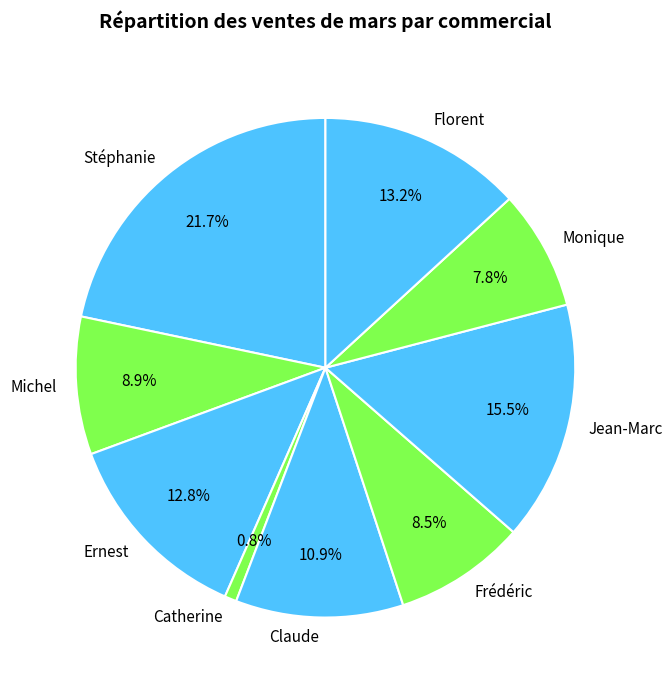

How many segments does this pie chart have?

9